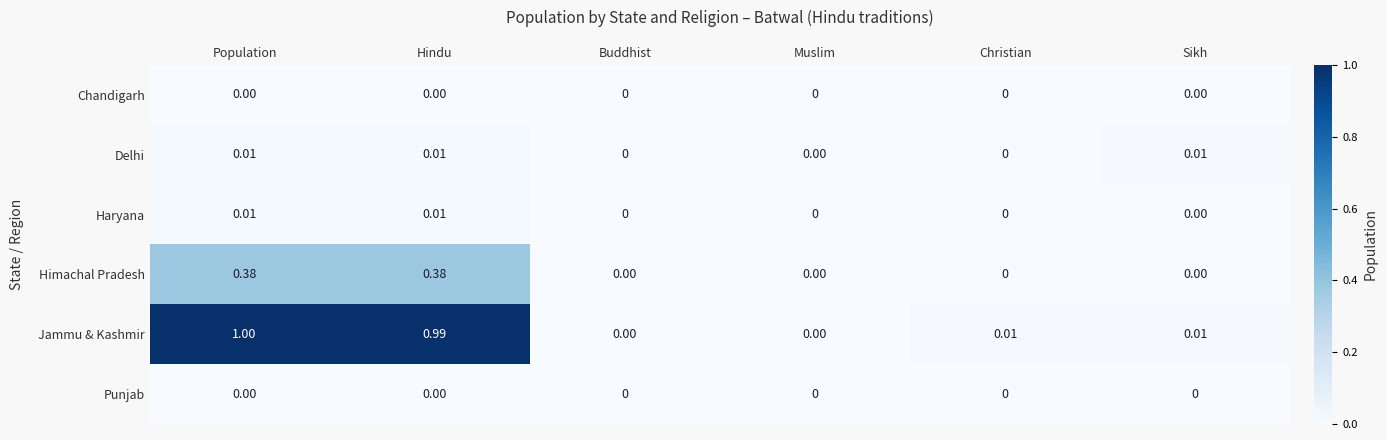

Which label corresponds to the largest value in the chart?

Population